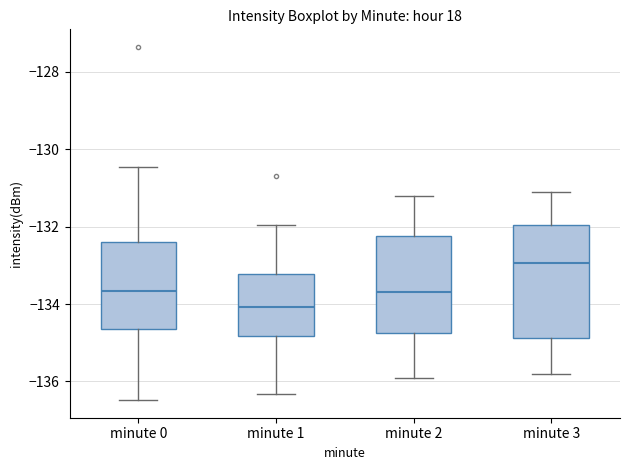

Where does the lower whisker of the box for minute 1 end on the y-axis? The values are not printed on the chart, so give them approximately, as read against the axis.

-136.4